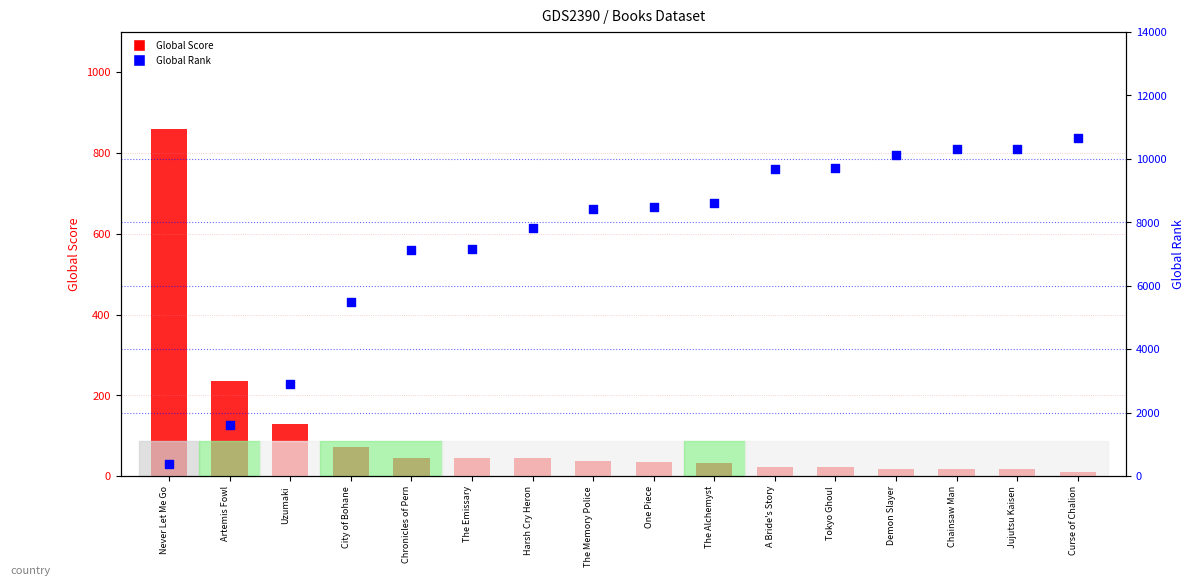

Which series has the widest spread of Y values?

Global Rank